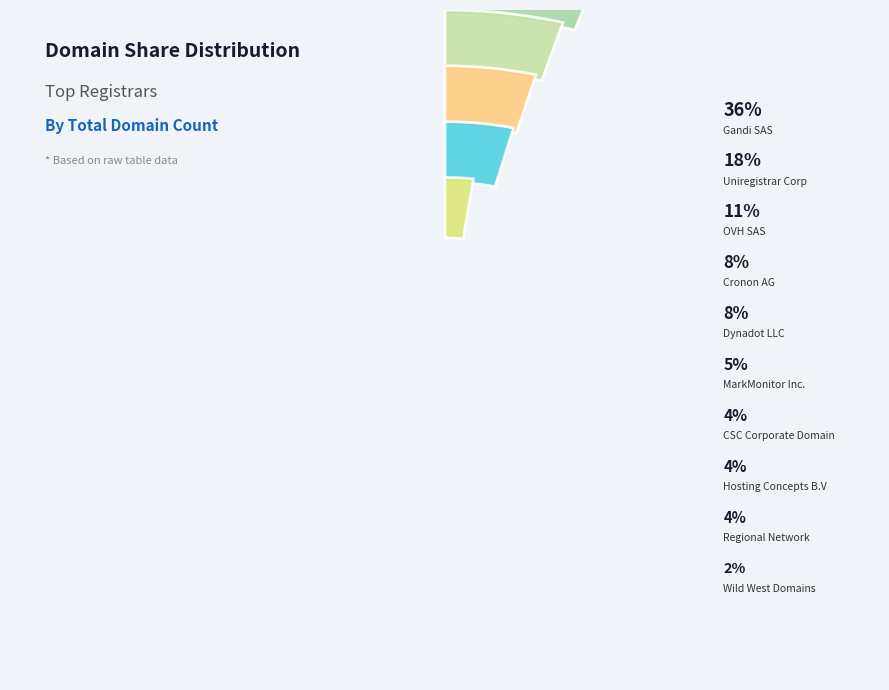

How many slices are in this pie chart?

10